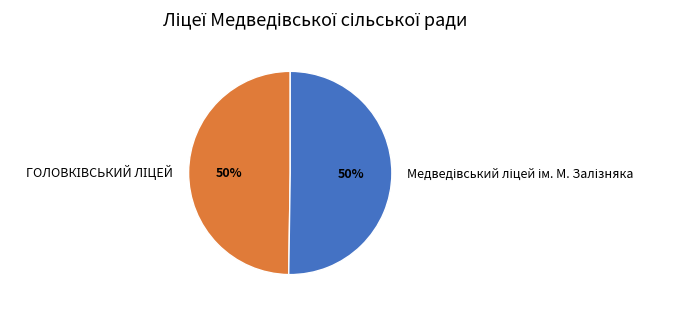

To the nearest percent, what is the average slice percentage?

50%